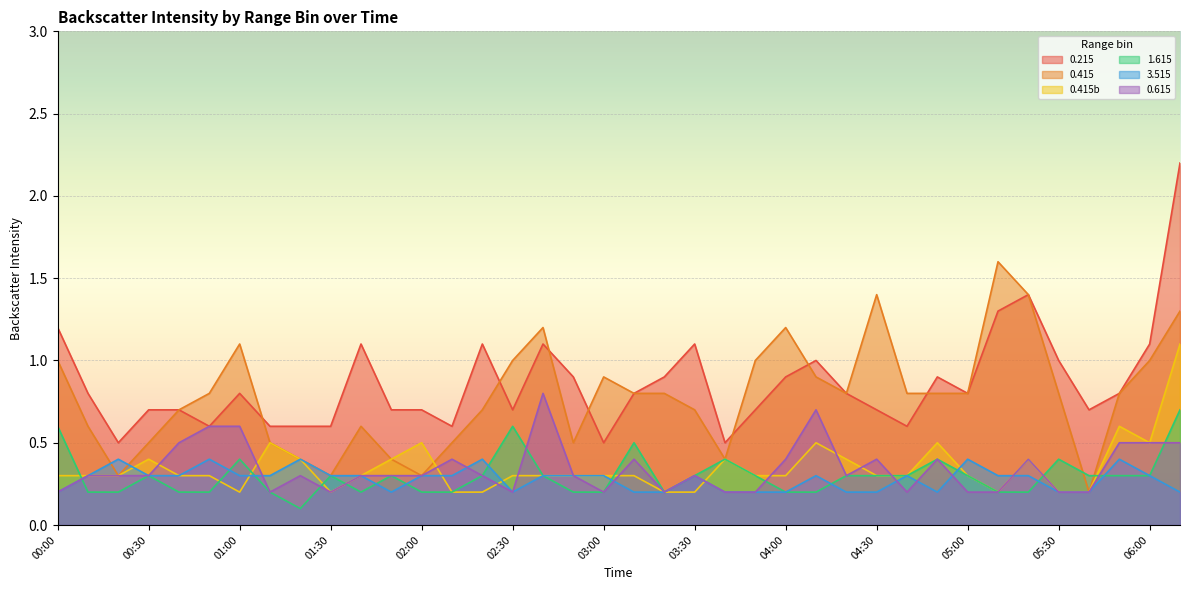

True or false: 1.615 and 0.415b cross at least once.

True